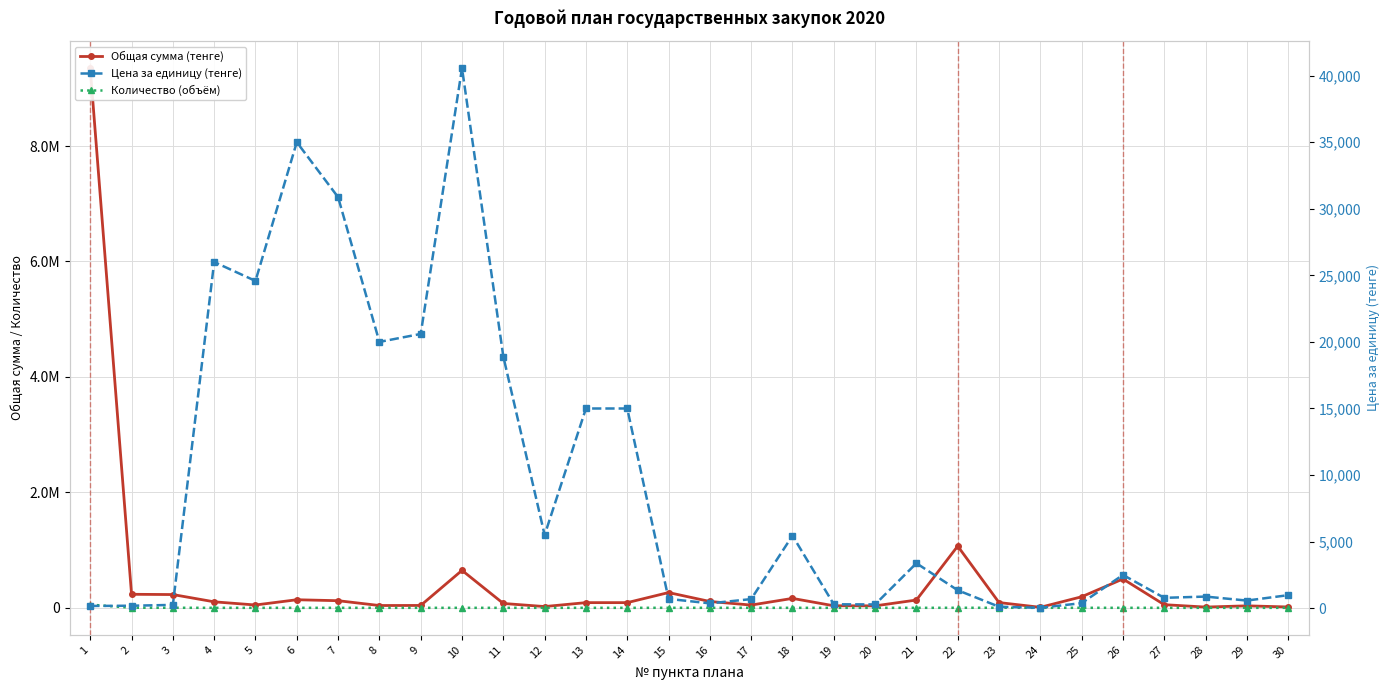

In Общая сумма (тенге), how many points are higher than both neighbors (excluding endpoints)?

7